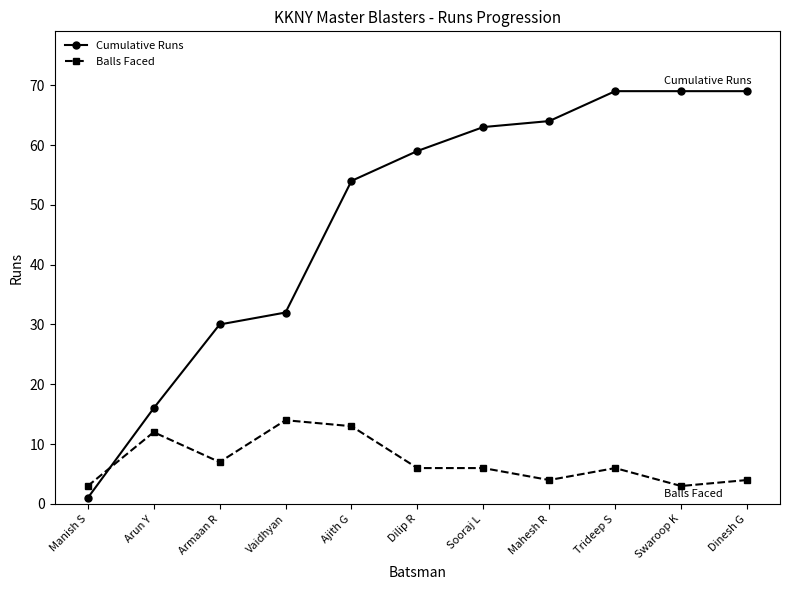

True or false: Cumulative Runs has a value of 63 at Sooraj L.

True